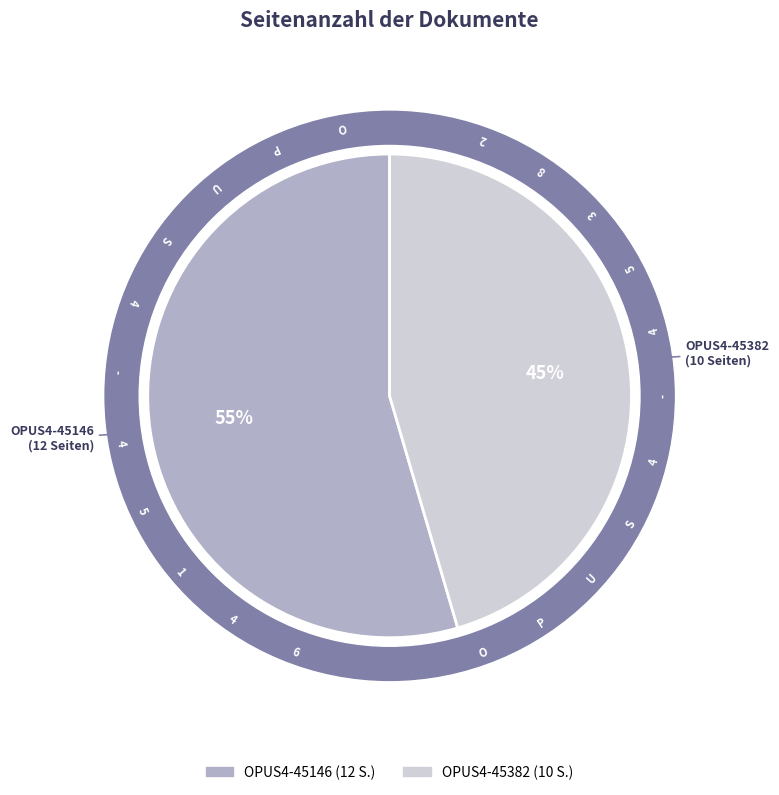

Between OPUS4-45146 and OPUS4-45382, which is larger?

OPUS4-45146